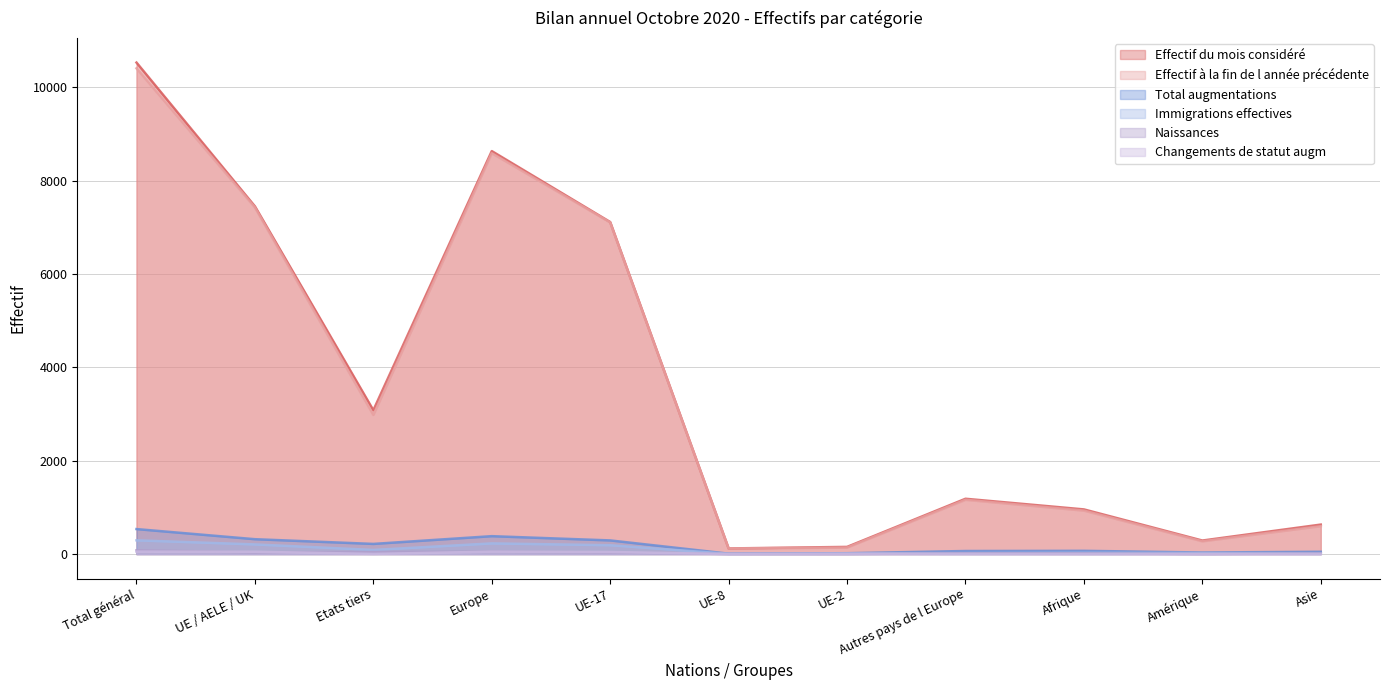

List the labels in order of Total augmentations value, largest first.

Total général, Europe, UE / AELE / UK, UE-17, Etats tiers, Afrique, Autres pays de l Europe, Asie, Amérique, UE-2, UE-8